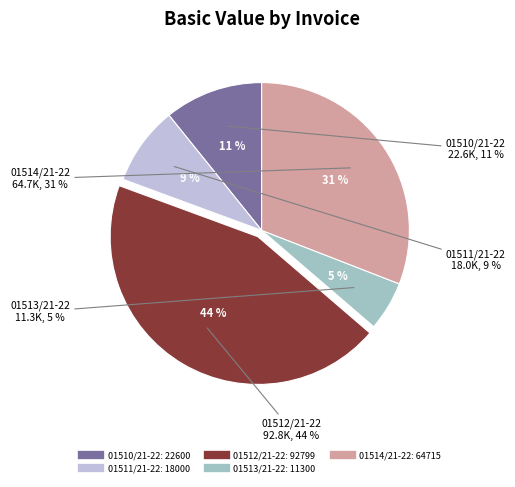

Count the number of slices in the pie.

5